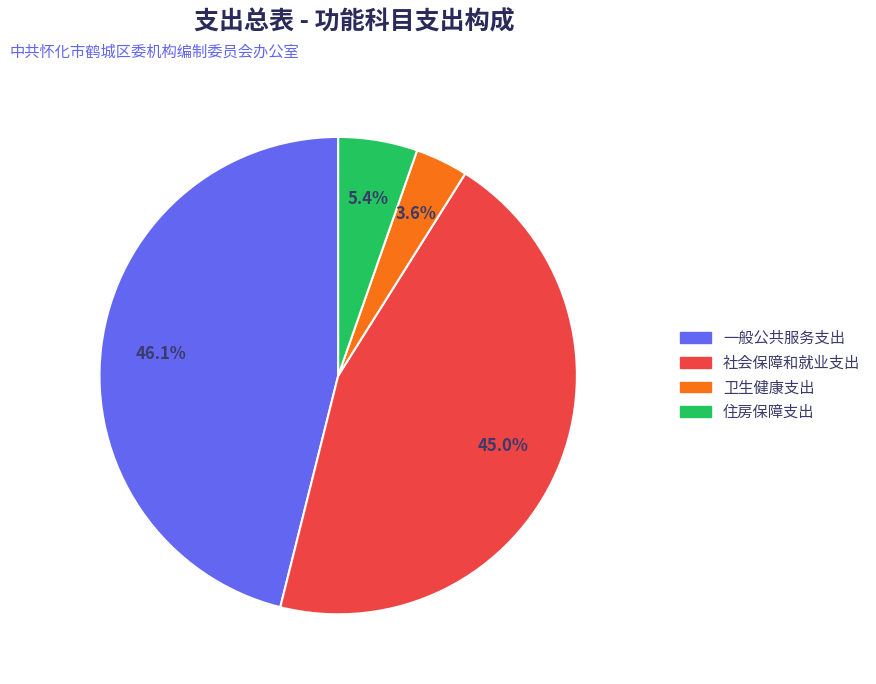

The 住房保障支出 slice represents 5% of the pie. True or false?

True